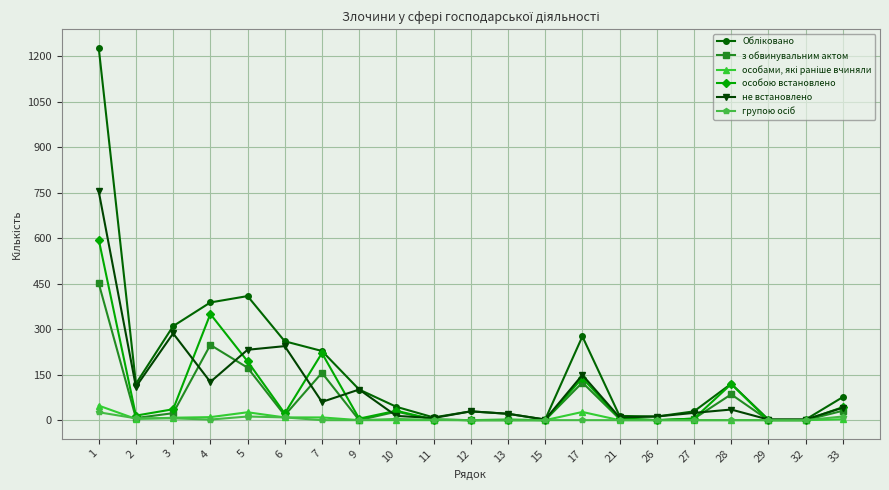

Which series changed the most between 7 and 9?

особою встановлено